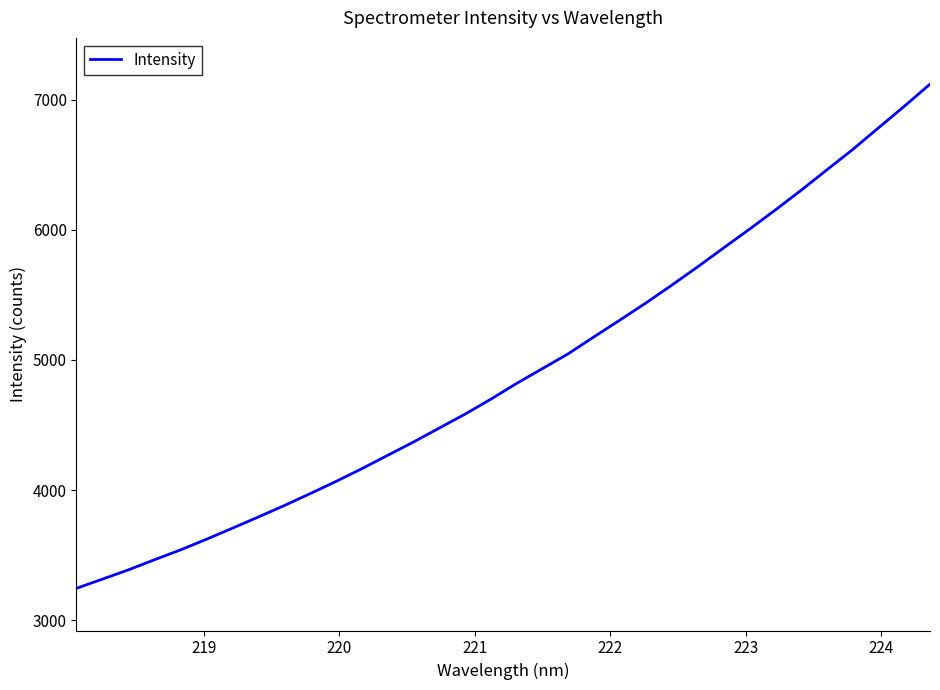

True or false: the data has more than 1 interior local peaks.

False